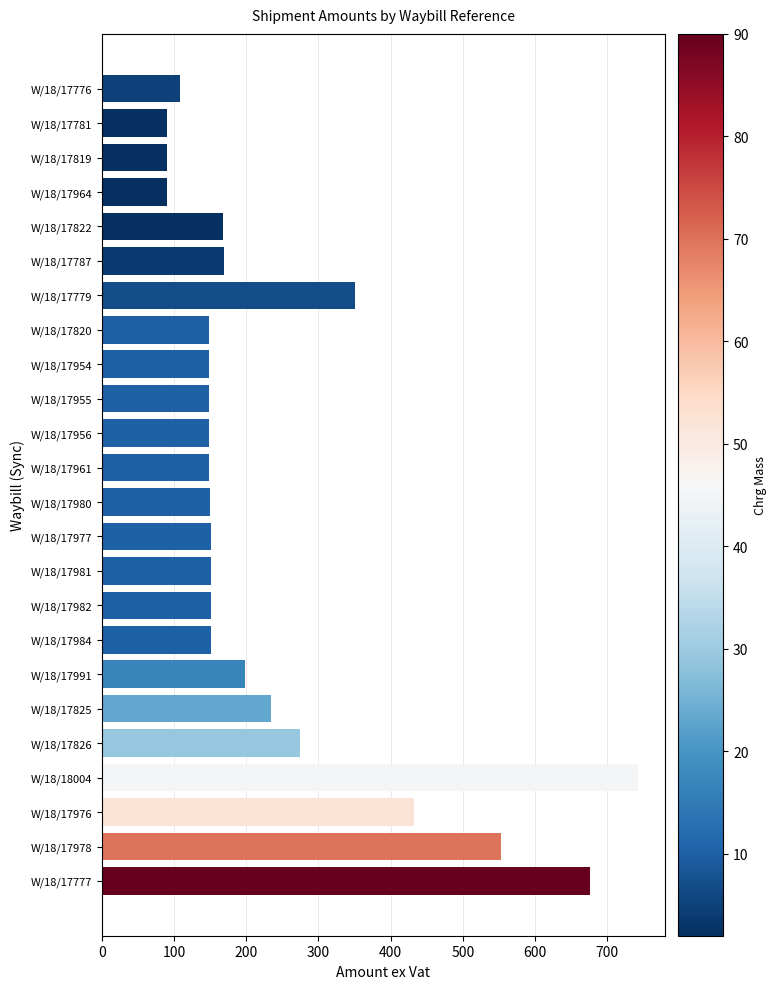

What is the difference between the second highest and minimum values?

585.8